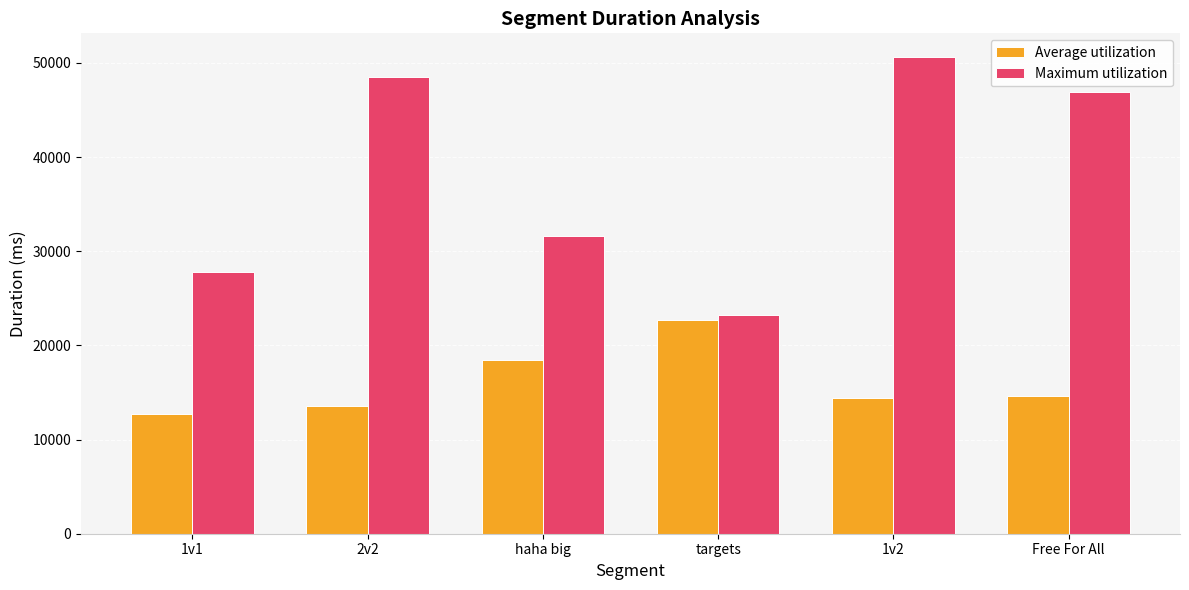

The value of Maximum utilization at 2v2 is 20800. True or false?

False